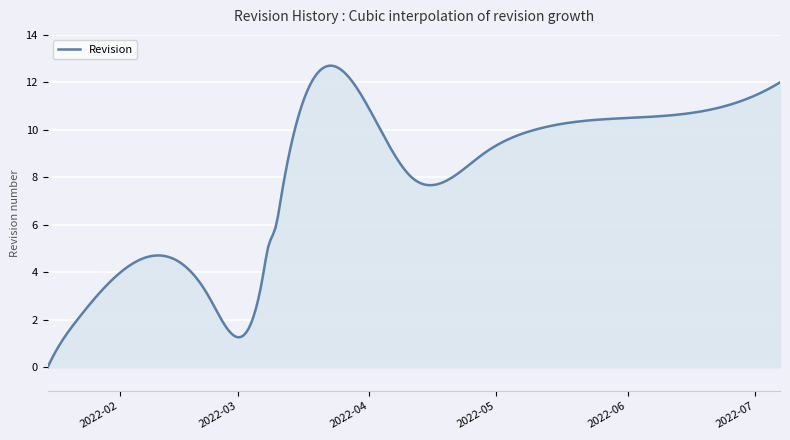

True or false: there are more than 0 points higher than both neighbors.

True